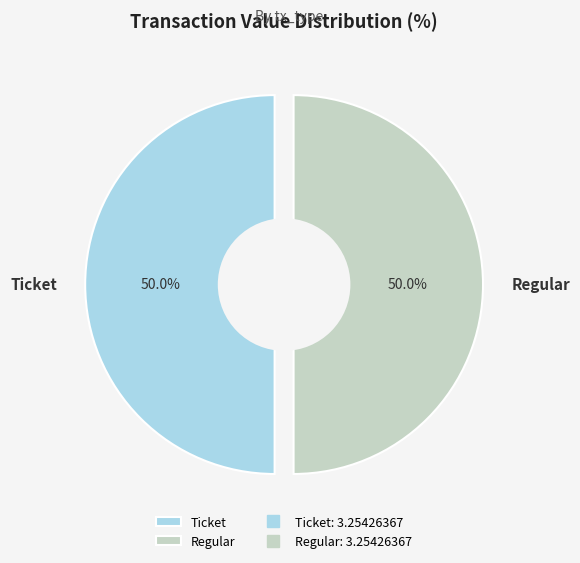

Does Ticket (io_index=0) account for over 50% of the chart?

No